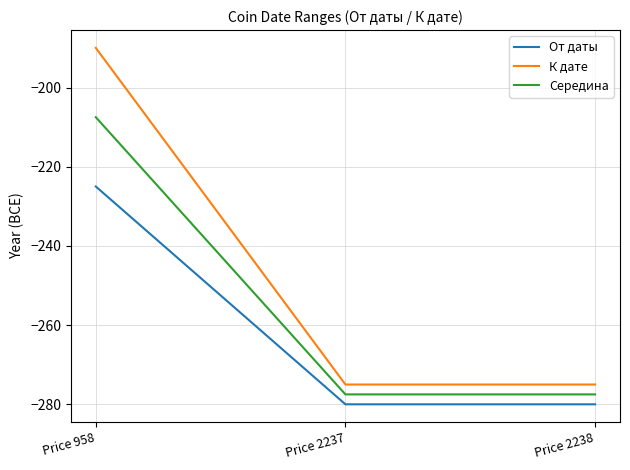

List the series in order of their overall mean, lowest first.

От даты, Середина, К дате